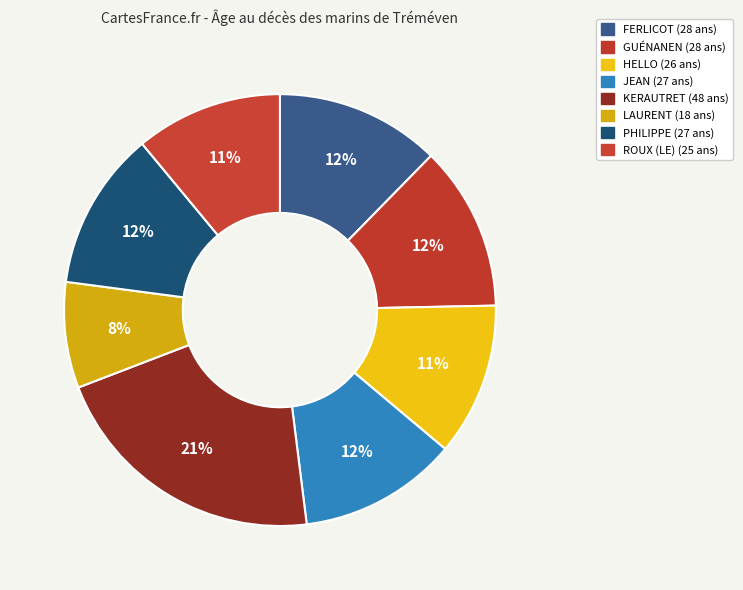

Rank the categories by value from lowest to highest.

LAURENT, ROUX (LE), HELLO, JEAN, PHILIPPE, FERLICOT, GUÉNANEN, KERAUTRET